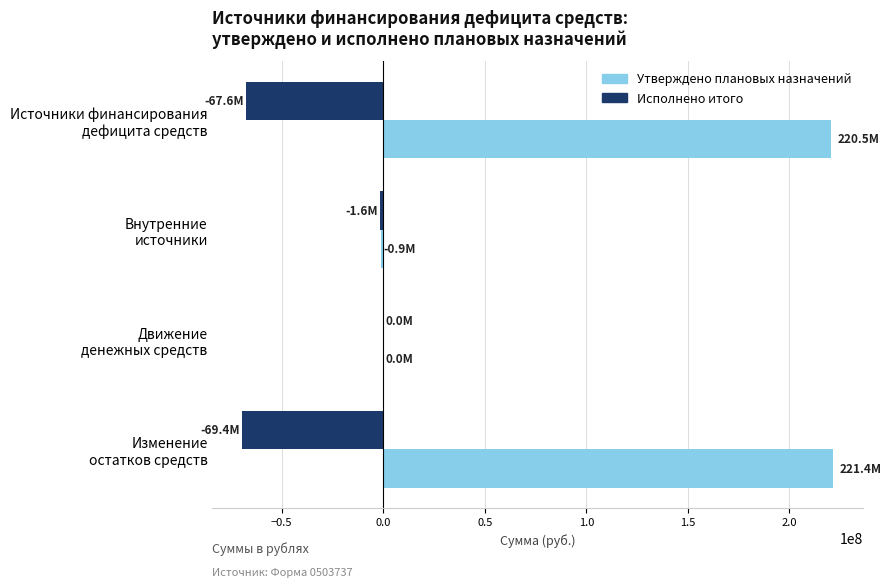

Which series has the largest total across all categories?

Утверждено плановых назначений